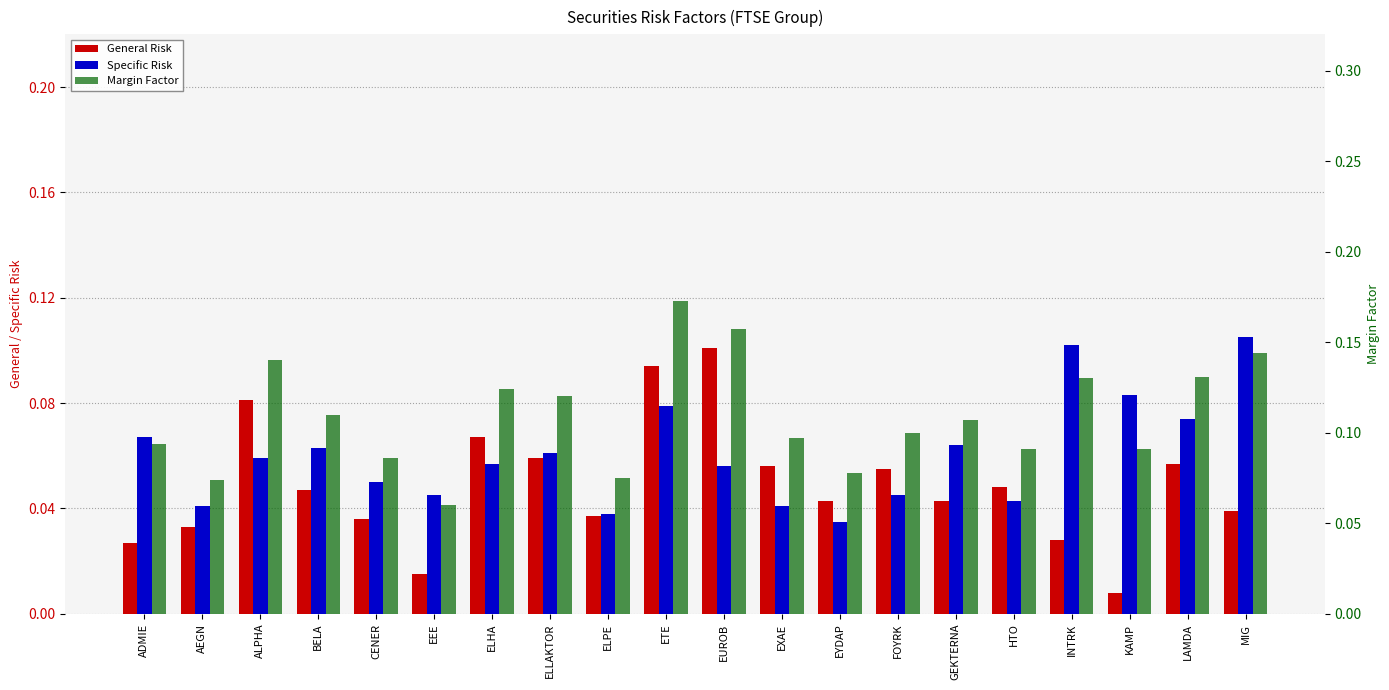

The value of Specific Risk at EYDAP is 0.0. True or false?

False